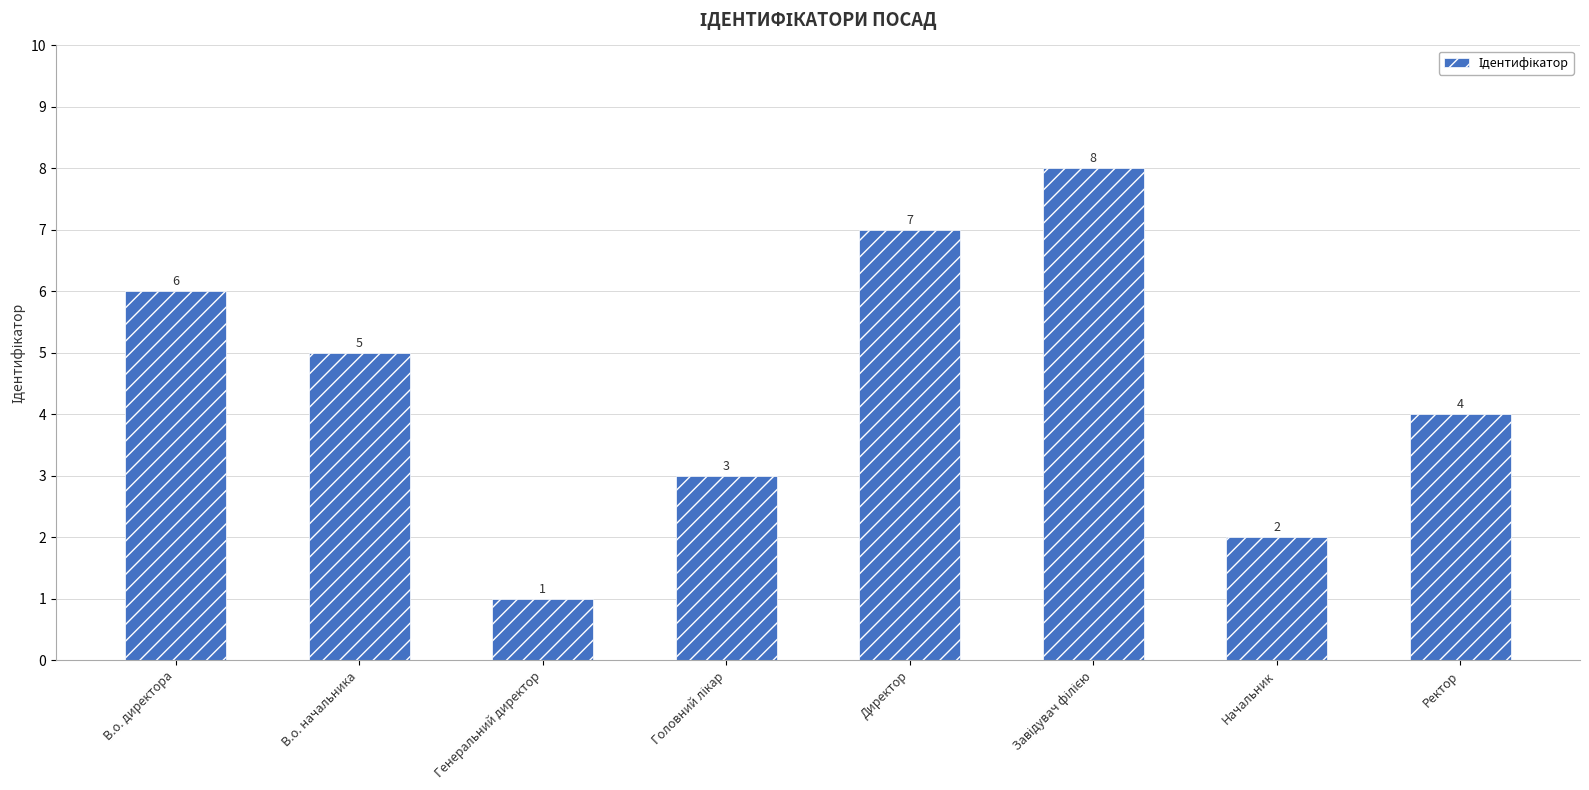

What is the approximate value at Ректор?

4